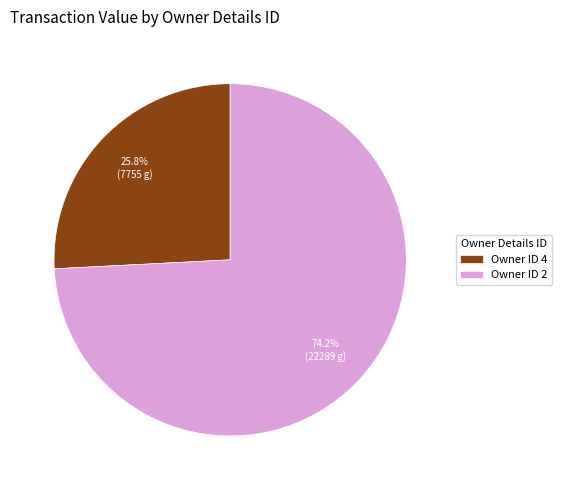

What is the ratio of the value at Owner ID 2 to the value at Owner ID 4?

2.9